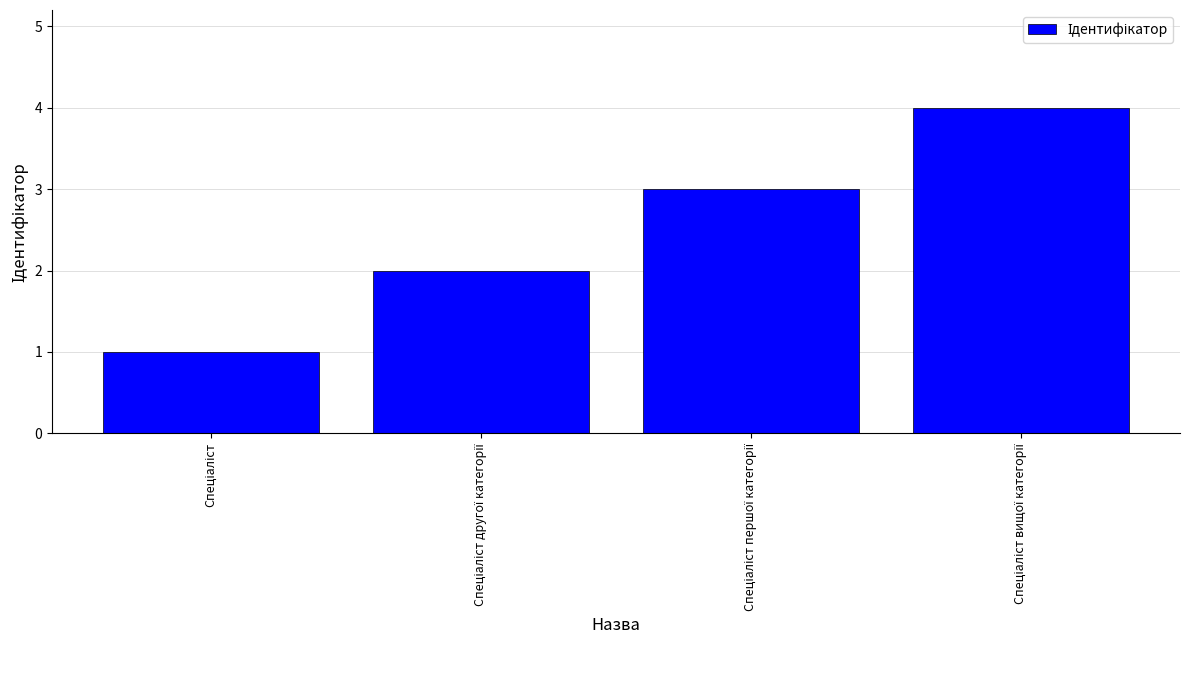

How many series are shown in this chart?

1